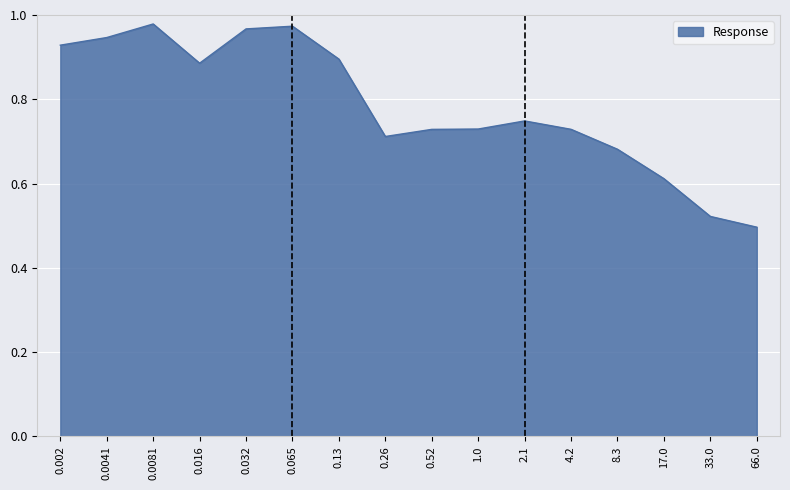

What is the difference between the values at 0.0041 and 0.52?

0.2